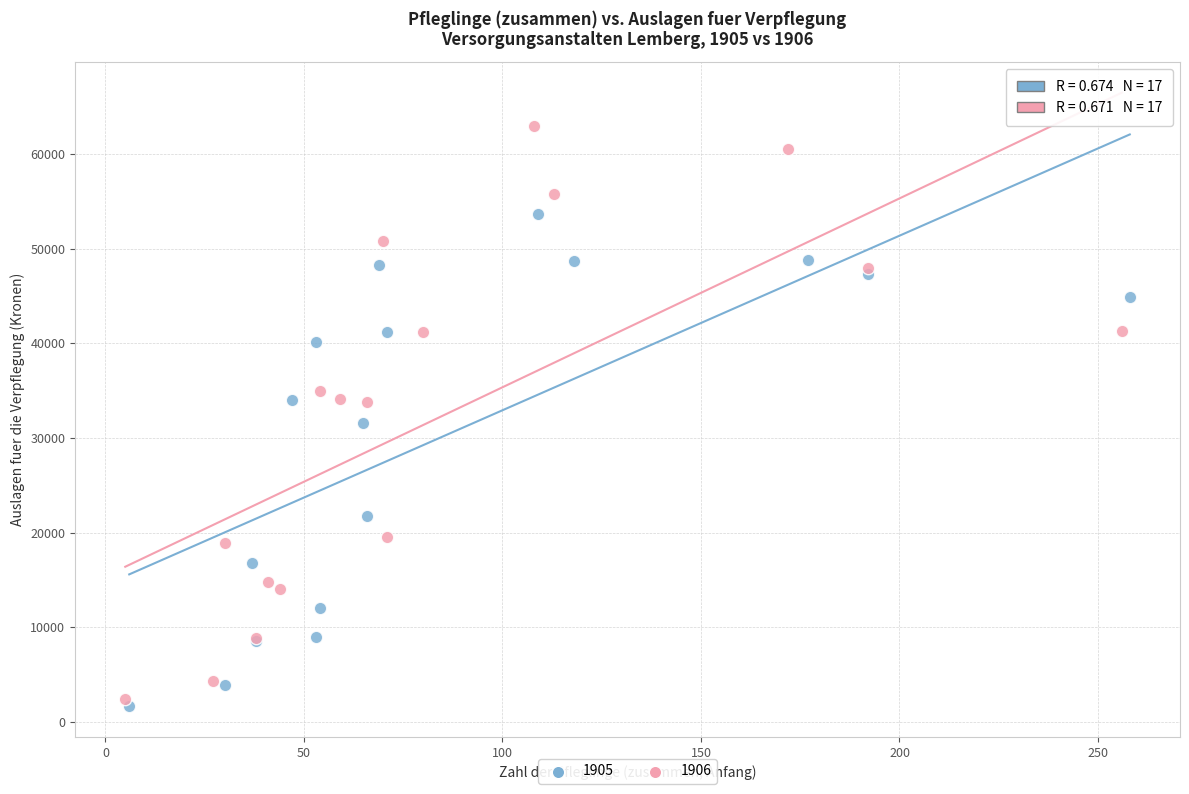

Which series has the widest spread of Y values?

1906